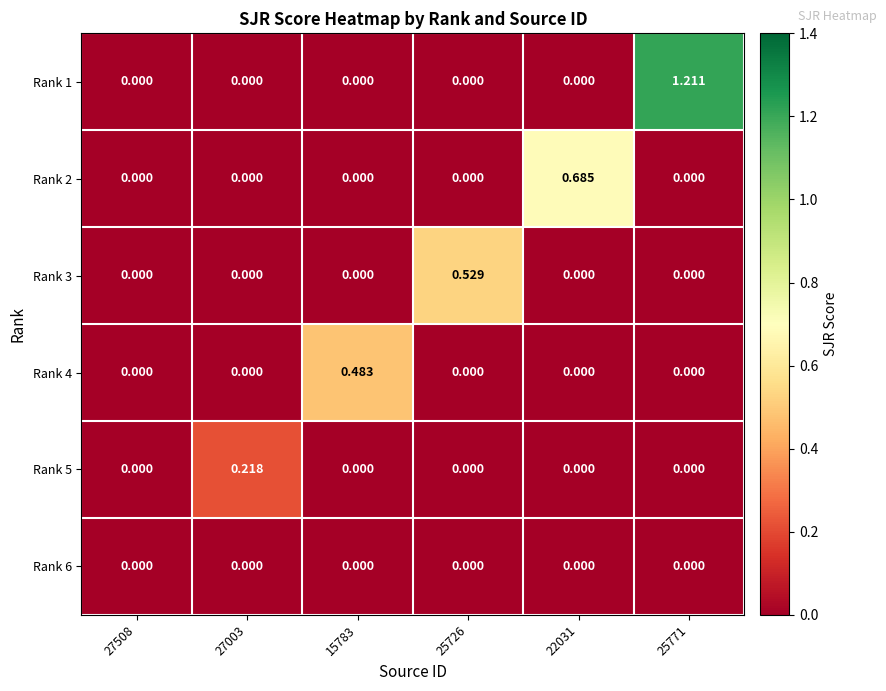

Count the number of categories in the chart.

6